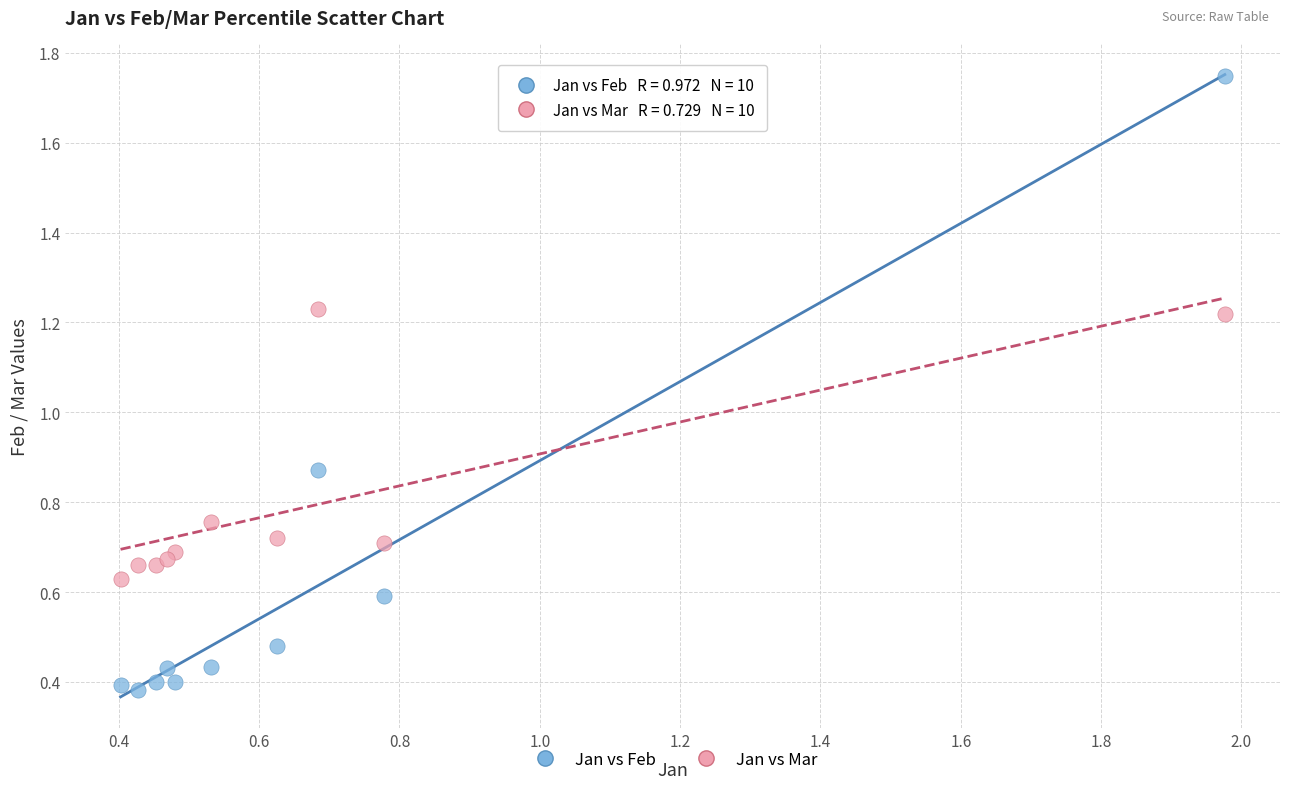

Which series has the largest Y range (max minus min)?

Jan vs Feb